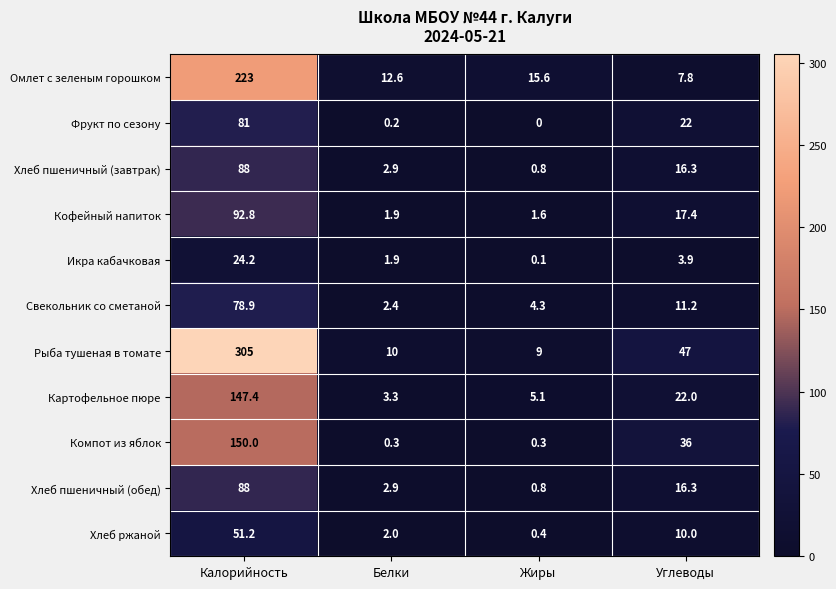

The Компот из яблок series shows 57.2 at Калорийность. True or false?

False